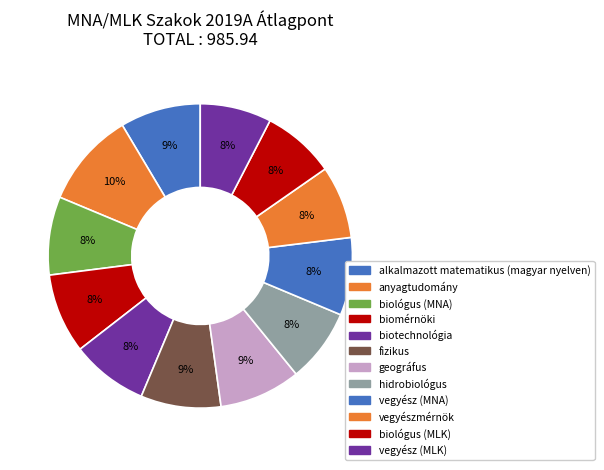

Does fizikus represent more than half of the total?

No